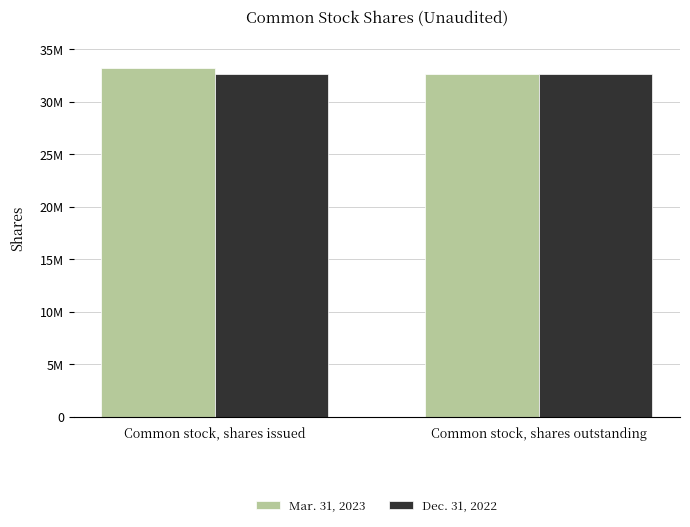

Reading left to right, extract all data points from this chart.

Mar. 31, 2023: 33236768	32626768
Dec. 31, 2022: 32626627	32626627